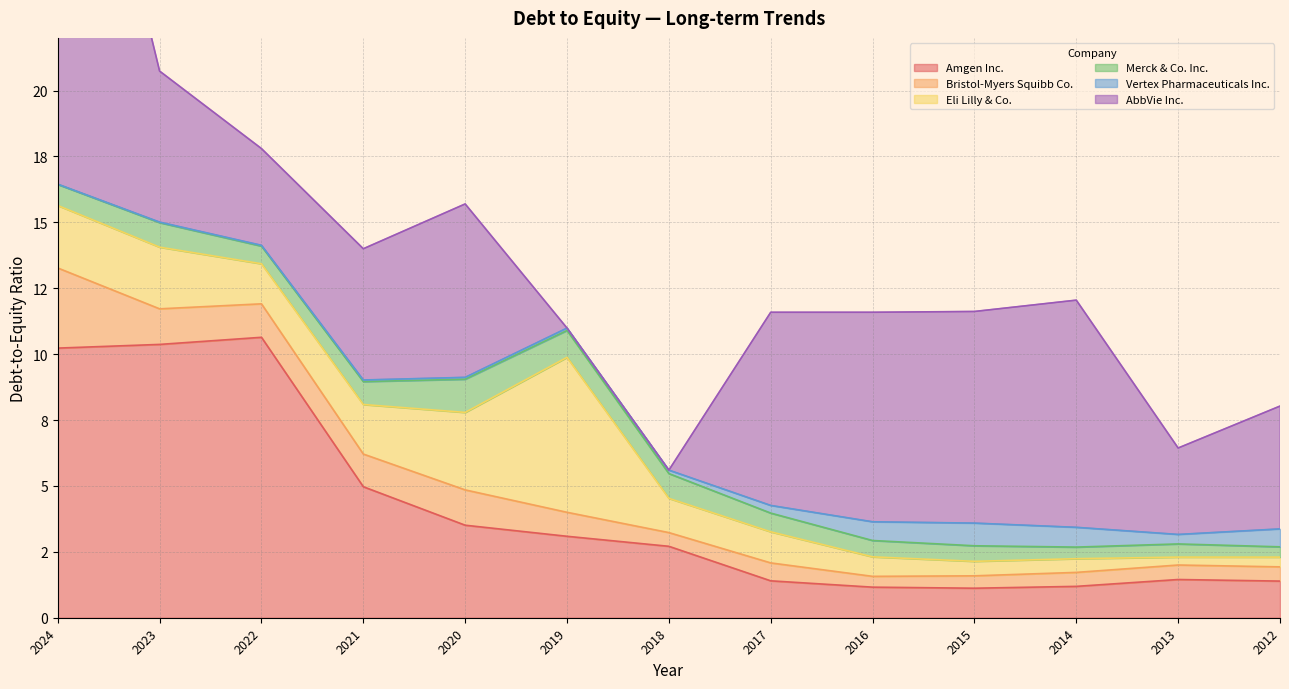

What is the sum of all Vertex Pharmaceuticals Inc. values?

4.1